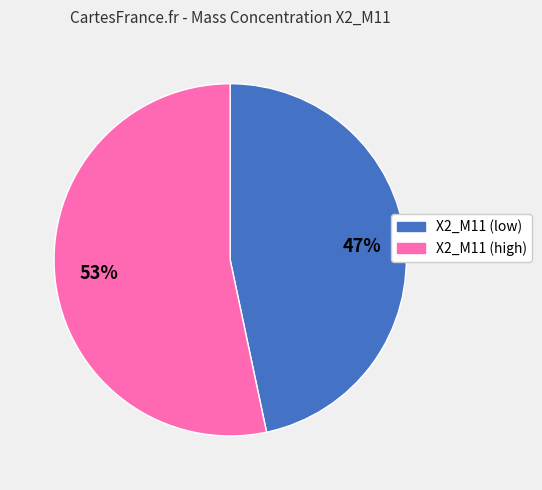

To the nearest percent, what is the average slice percentage?

50%